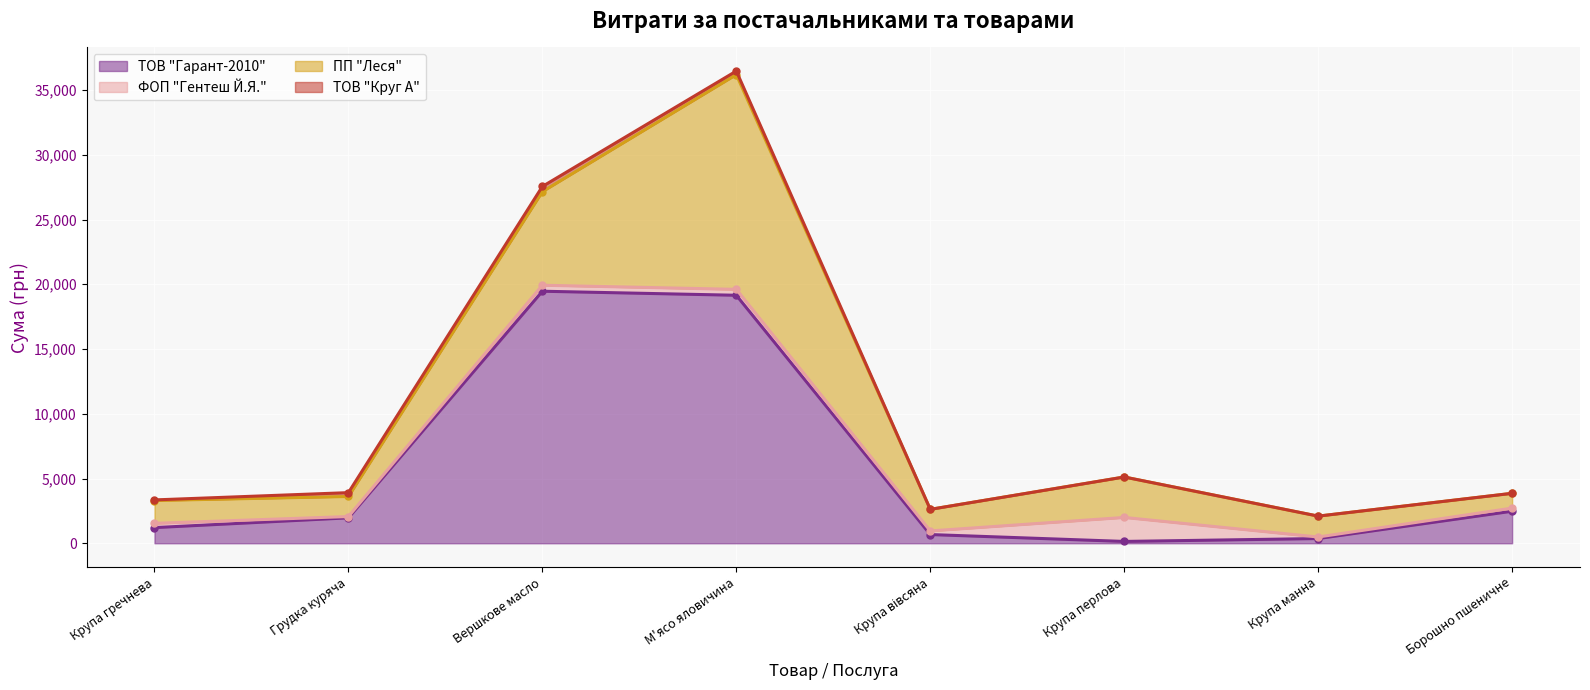

What is the total value across all series at Грудка куряча?

3910.0